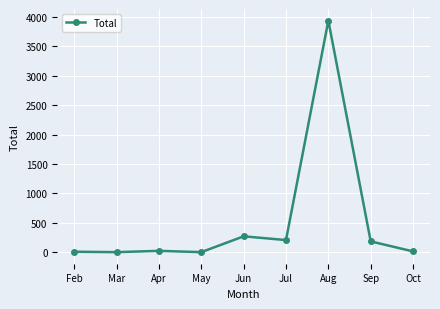

Read the value at Jul.

205.5